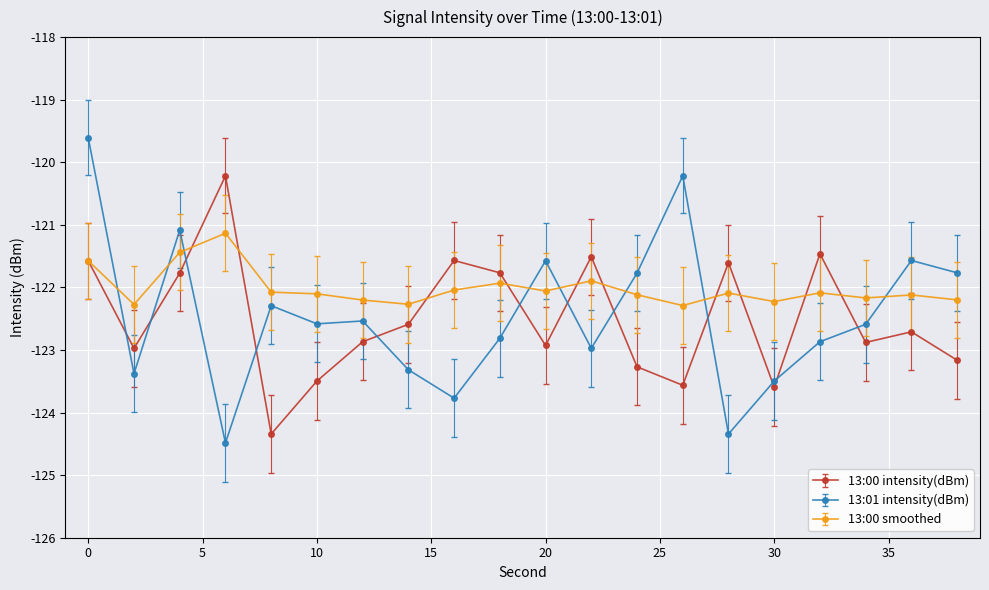

True or false: 13:00 smoothed has more than 1 interior local peaks.

True